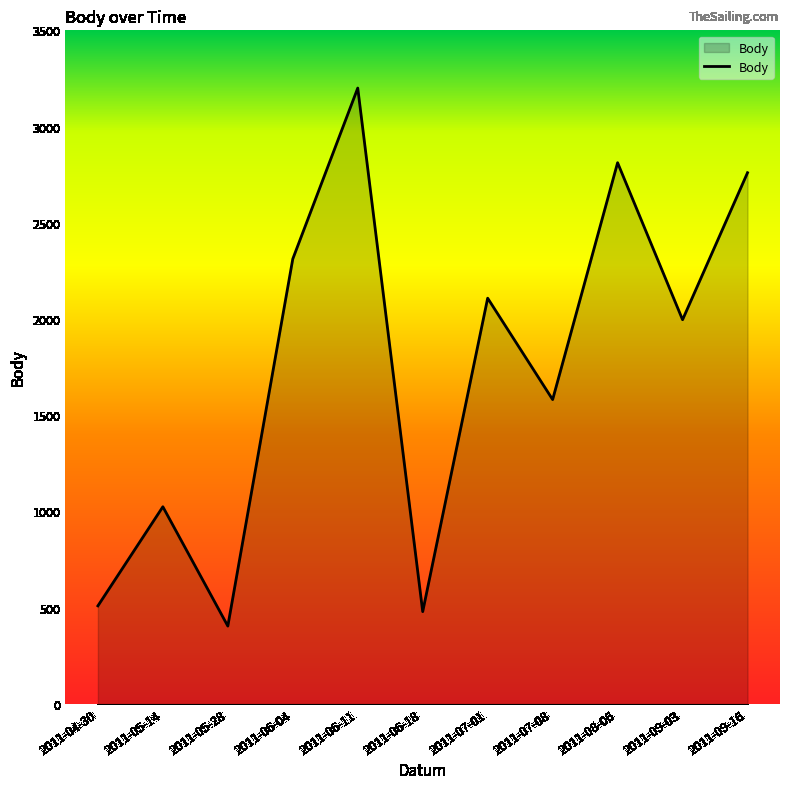

List the labels in order of value, smallest first.

2011-05-28, 2011-06-18, 2011-04-30, 2011-05-14, 2011-07-08, 2011-09-03, 2011-07-01, 2011-06-04, 2011-09-16, 2011-08-06, 2011-06-11